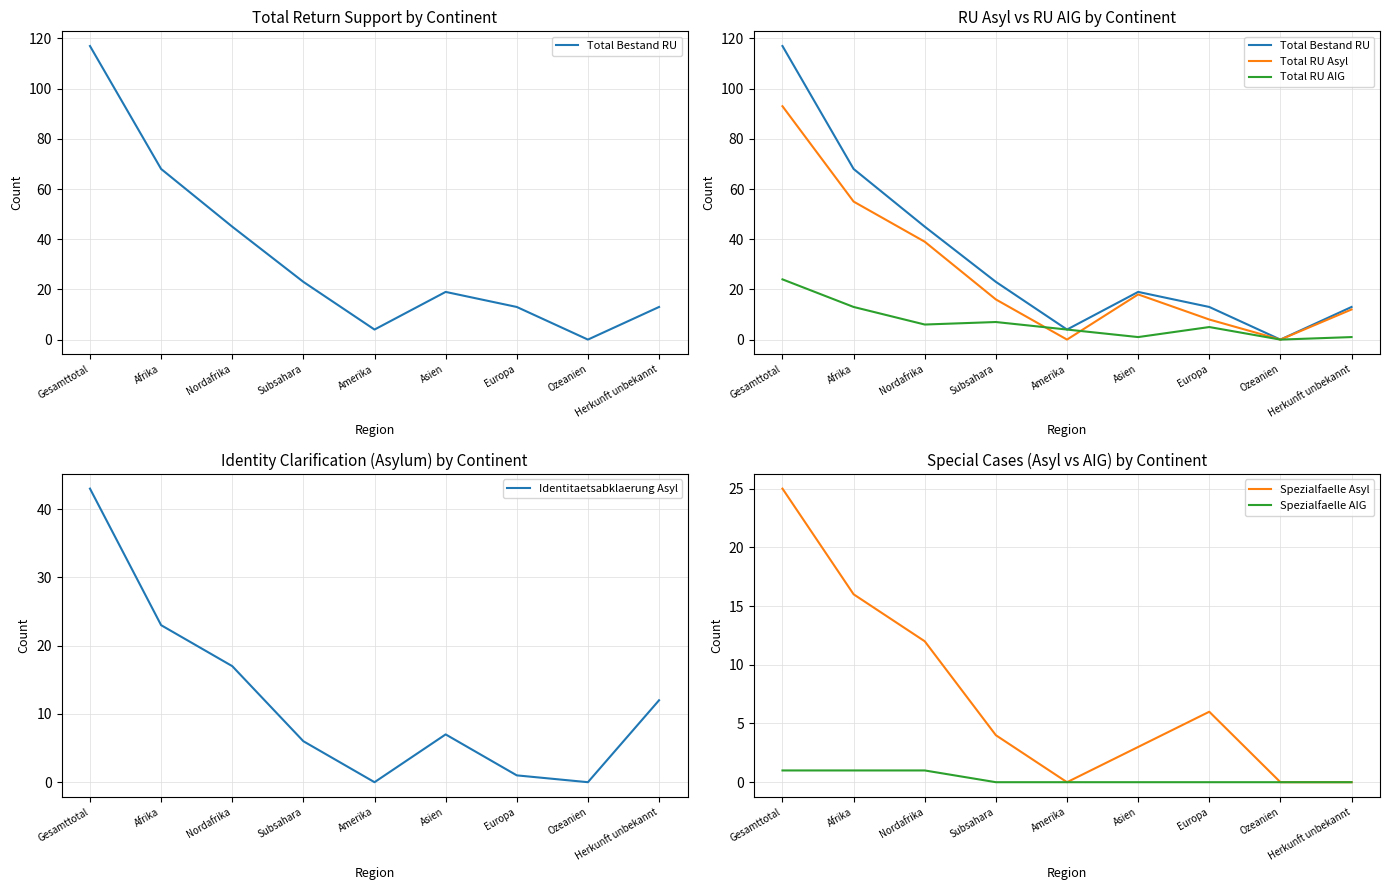

True or false: Spezialfaelle AIG and Total RU AIG cross at least once.

False